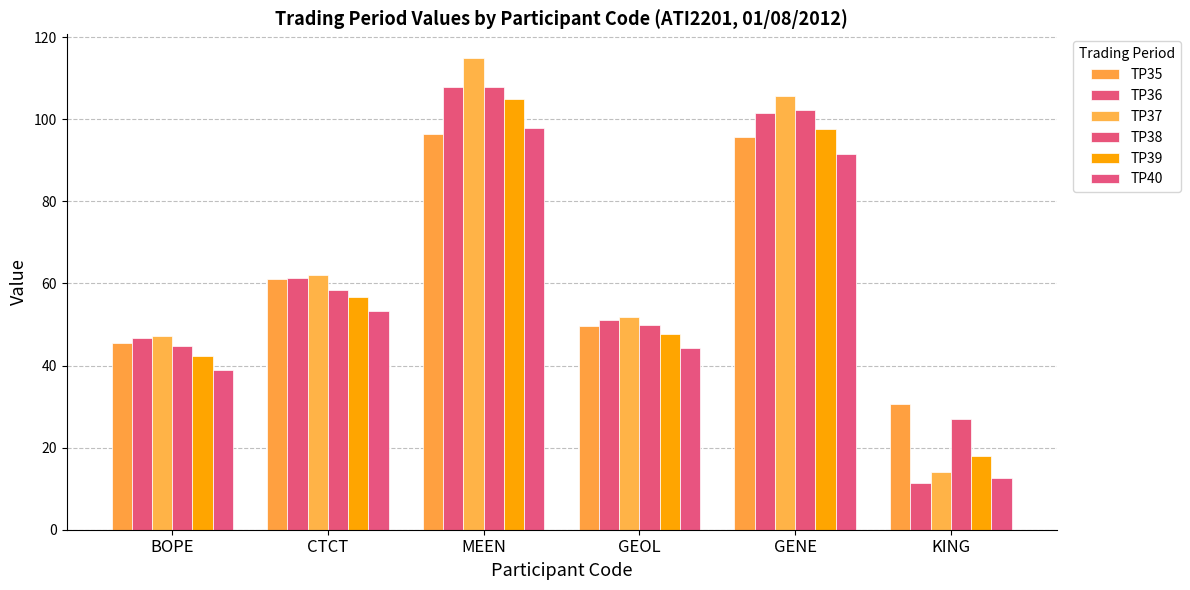

How many bars are there in each group?

6